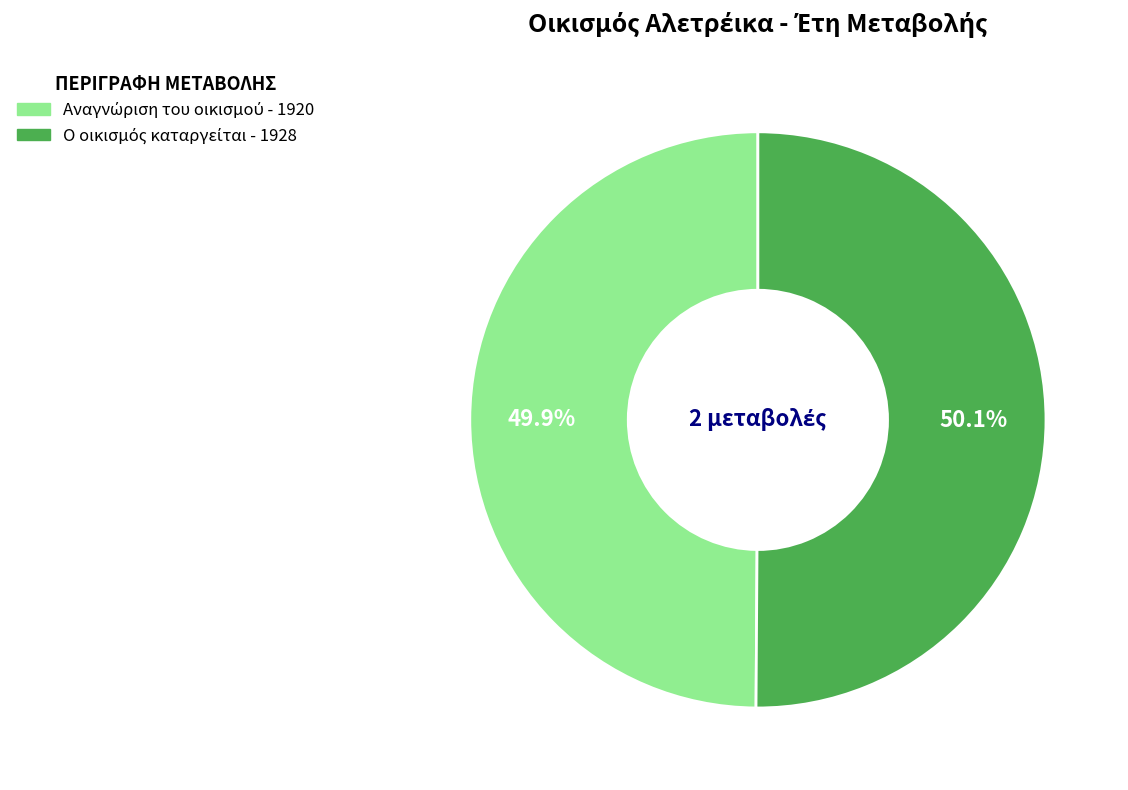

Rank the categories by value from lowest to highest.

Αναγνώριση του οικισμού, Ο οικισμός καταργείται